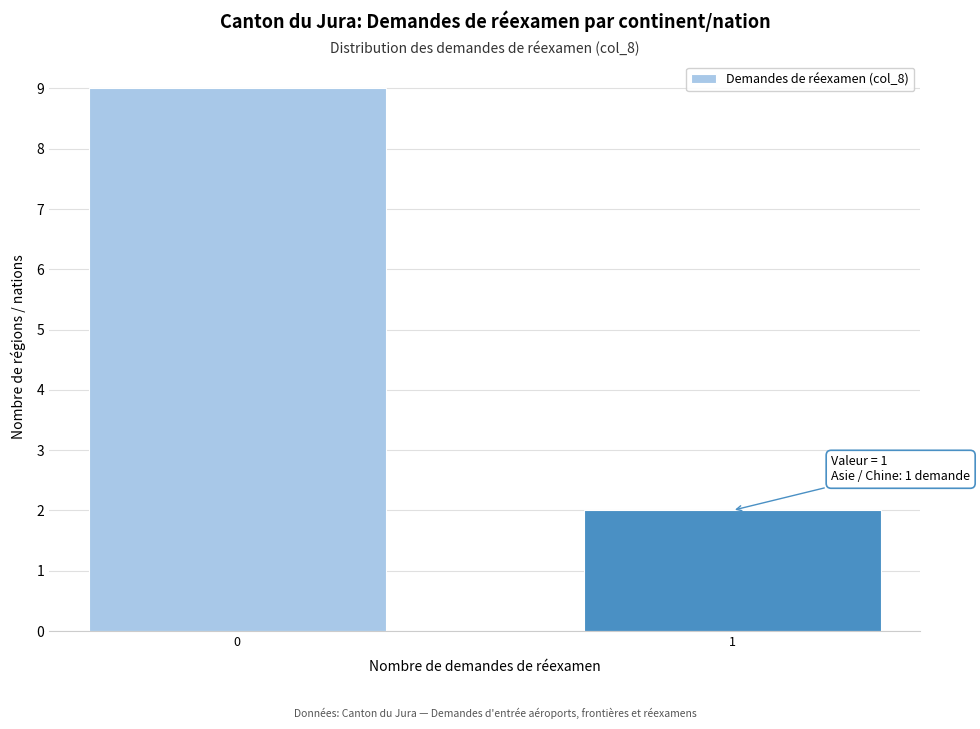

Reading left to right, what are all the values shown in this chart?

9	2